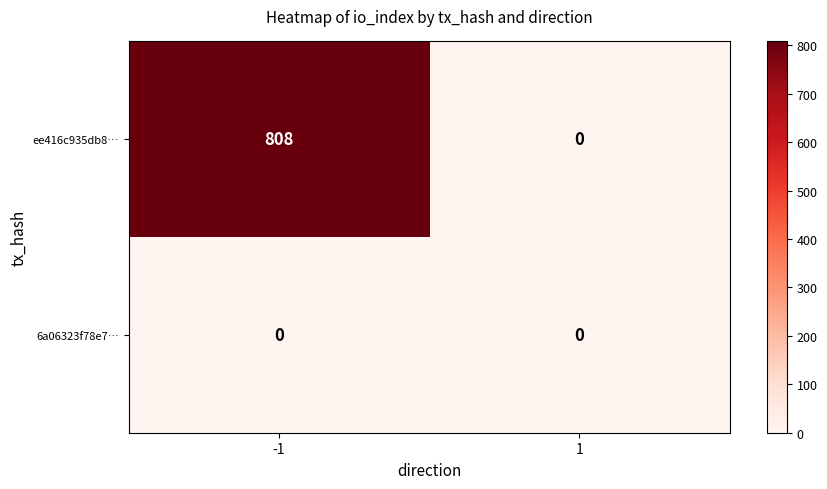

What is the total value across all series at -1?

808